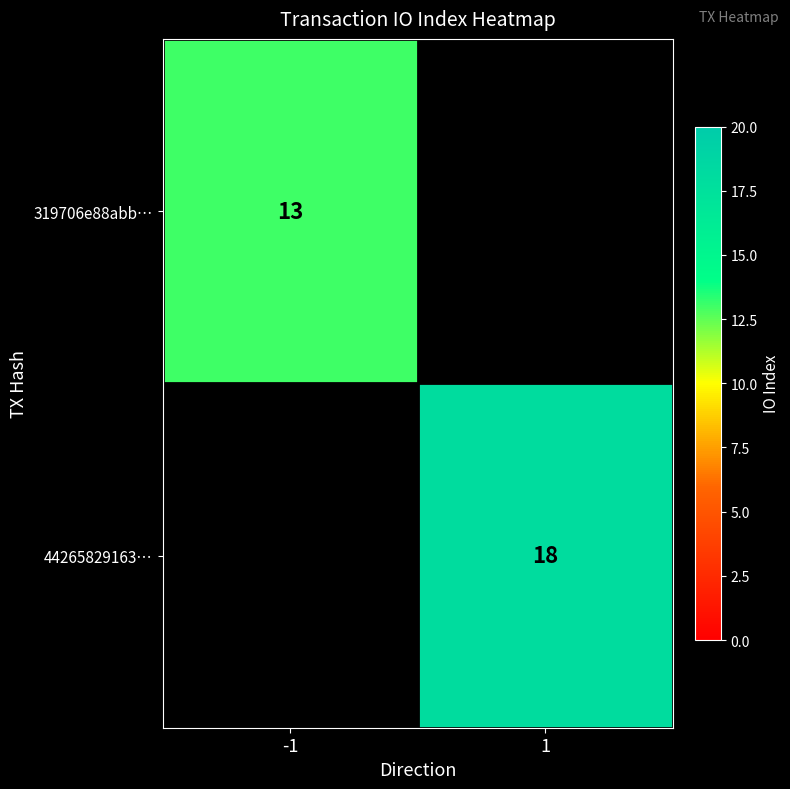

True or false: 319706e88abb… has a value of 13 at -1.

True